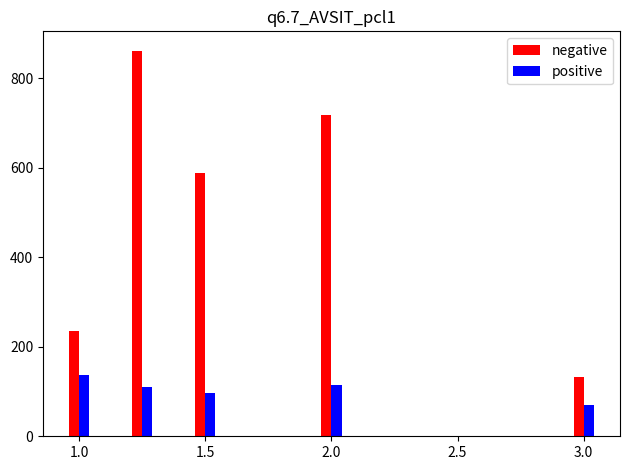

List the series in order of their overall mean, lowest first.

positive, negative